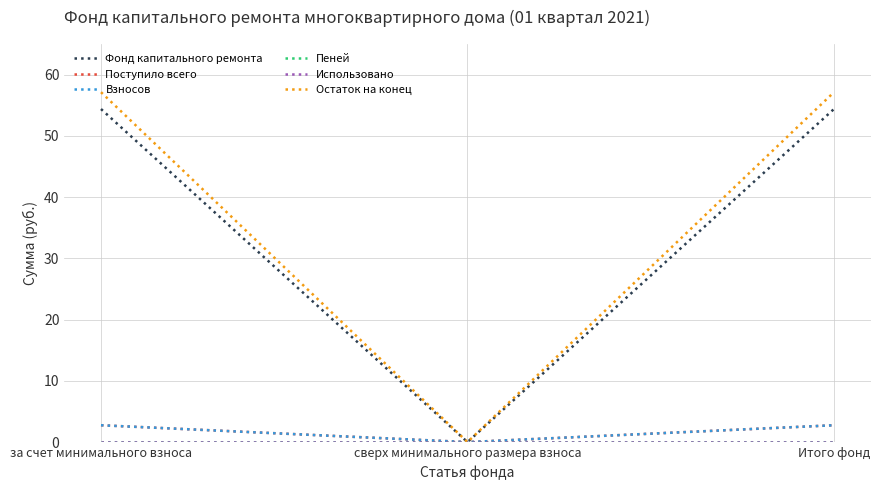

The value of Пеней at за счет минимального взноса is 0.0. True or false?

True